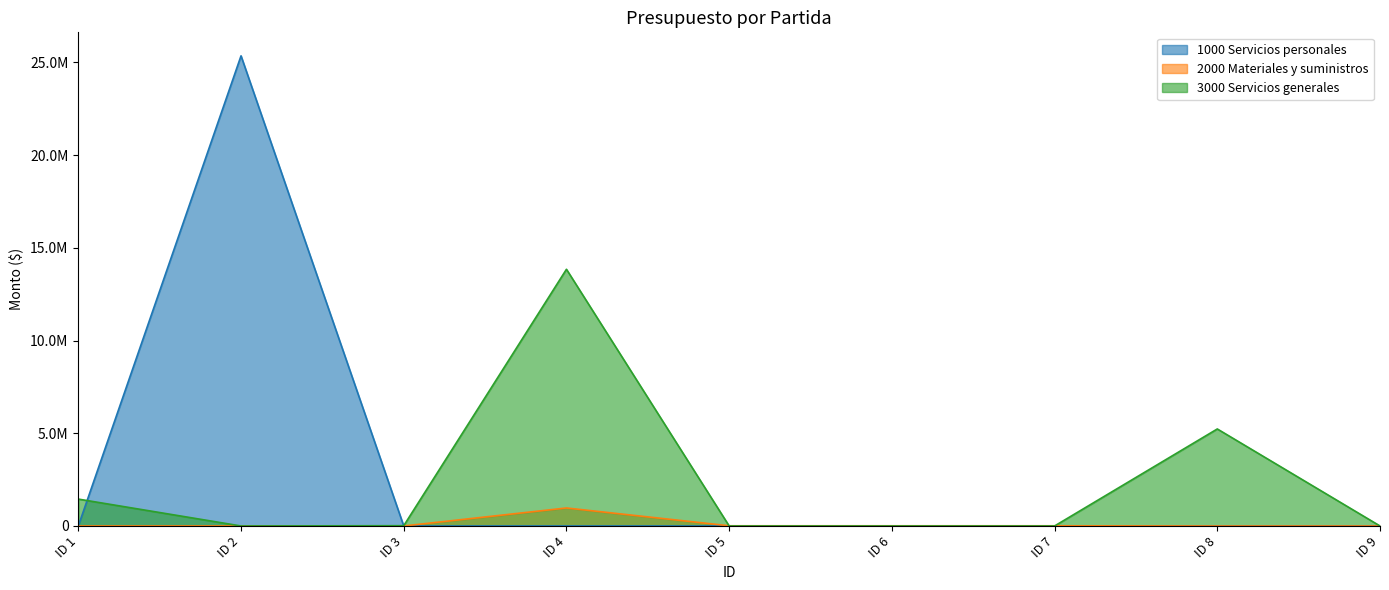

What is the maximum value for 2000 Materiales y suministros?

970450